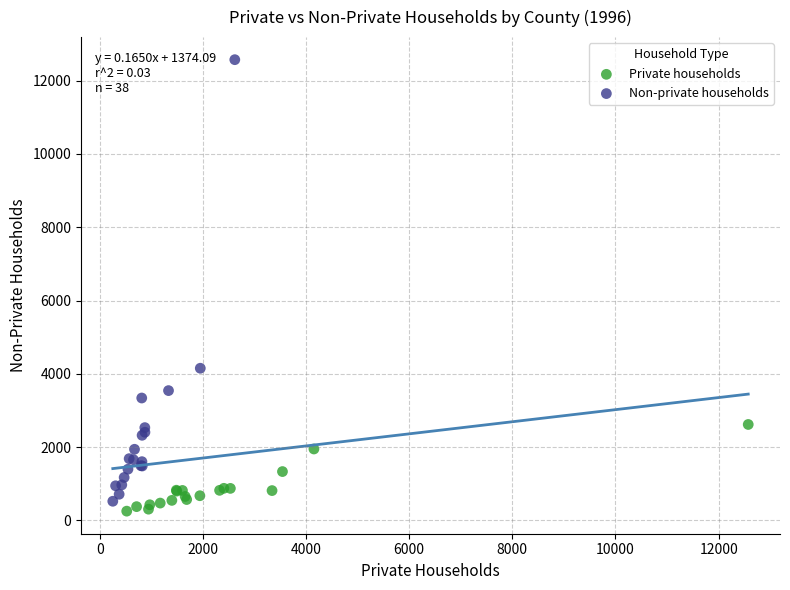

Which series has the largest Y range (max minus min)?

Non-private households